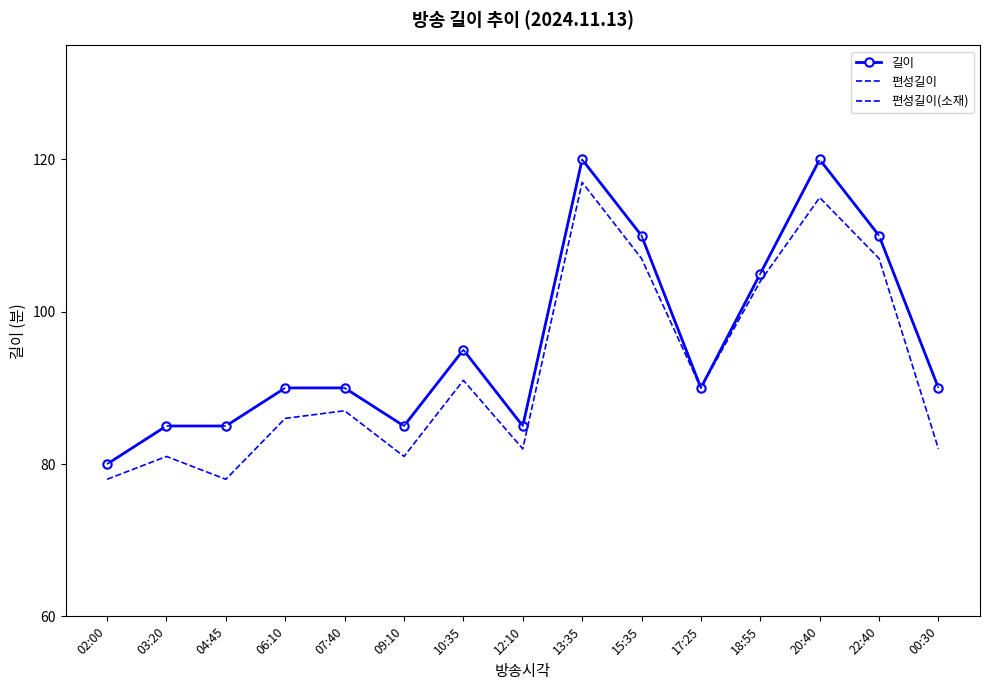

What is the total value across all series at 22:40?

327